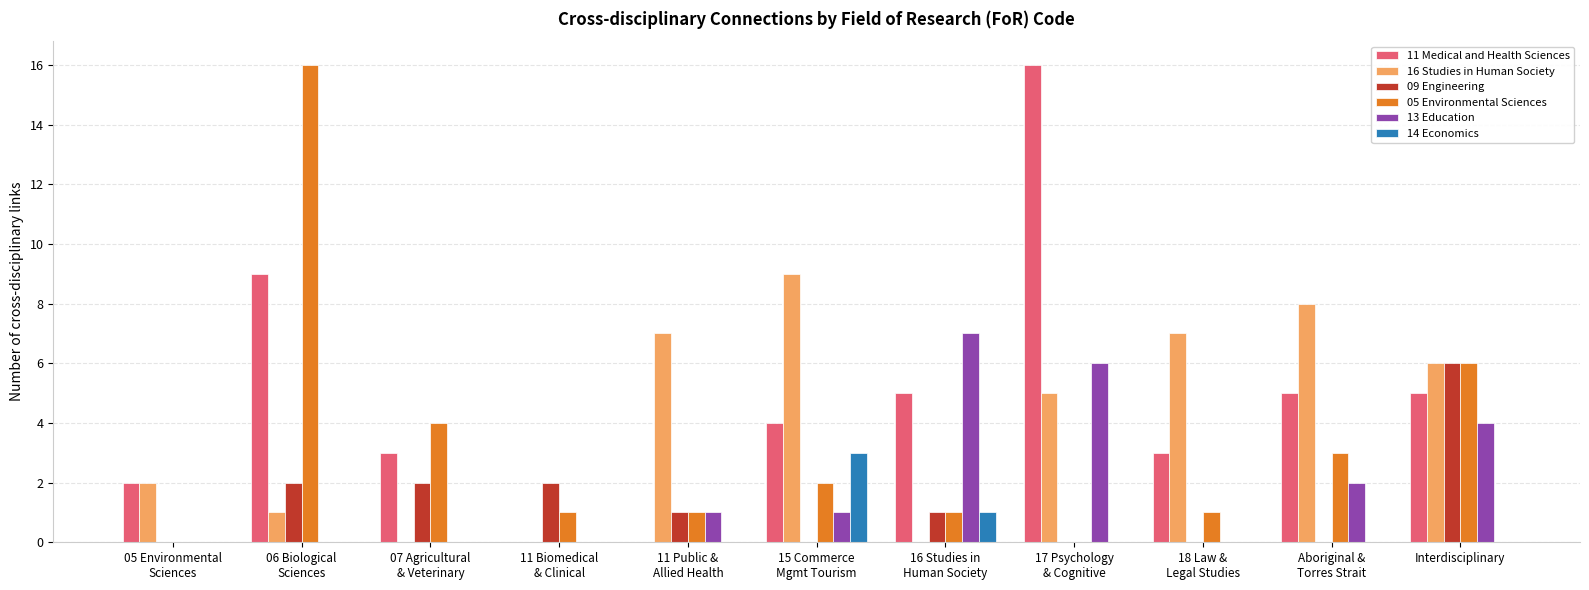

The value of 11 Medical and Health Sciences at Interdisciplinary is 8. True or false?

False